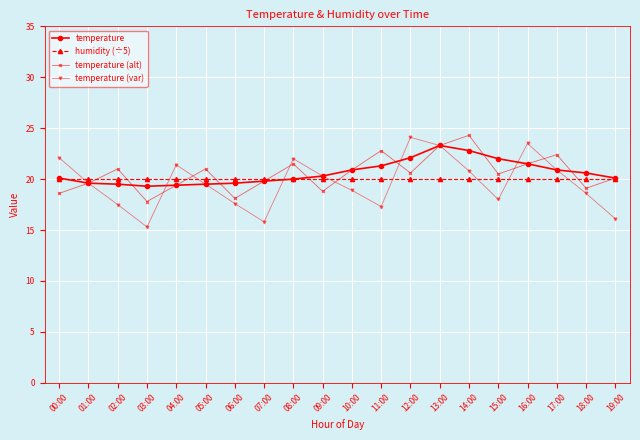

Which series has the widest spread of values?

temperature (var)